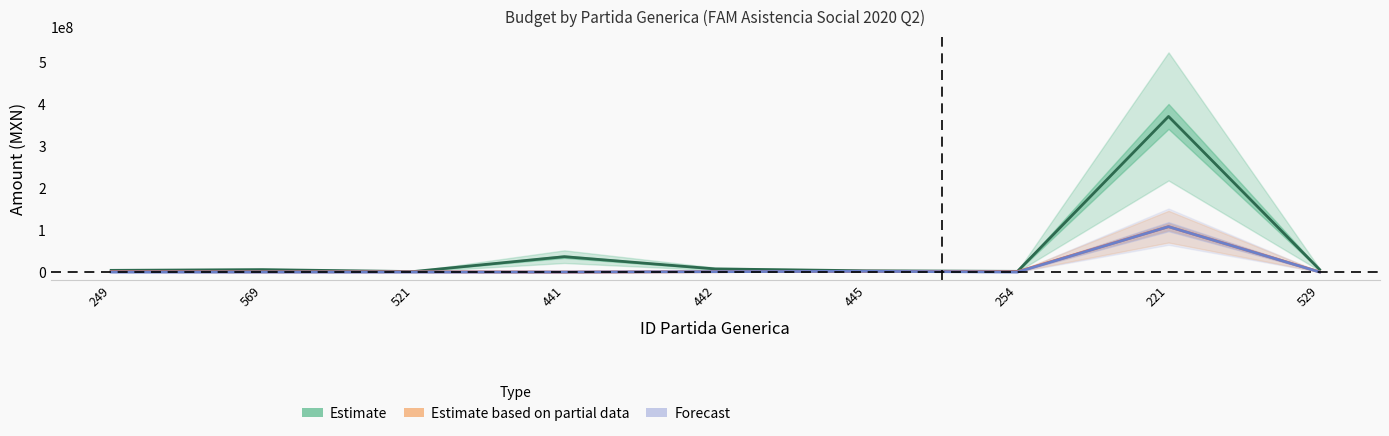

At which label does Estimate reach its minimum?

521